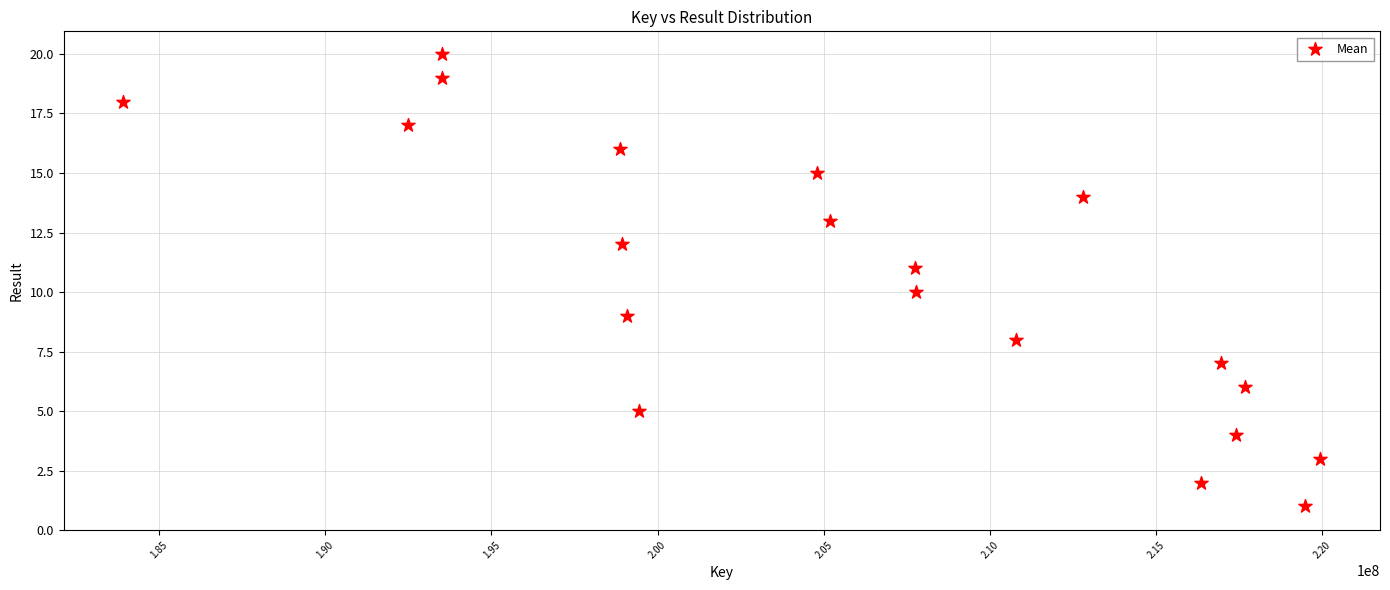

What is the range of X values (max minus min)?

35994354